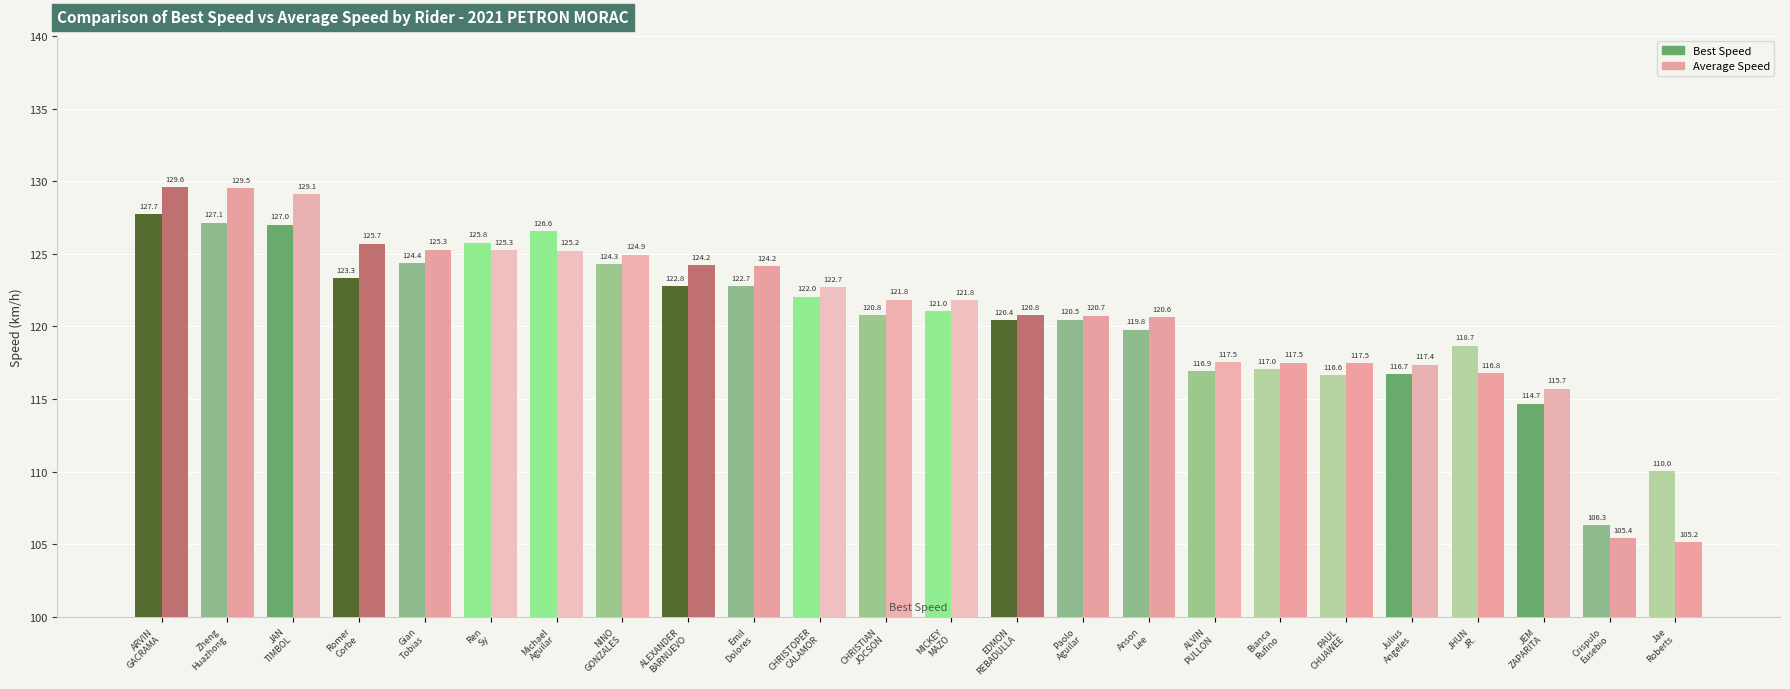

What is the difference between the second highest and second lowest values in the Average Speed series?

24.1